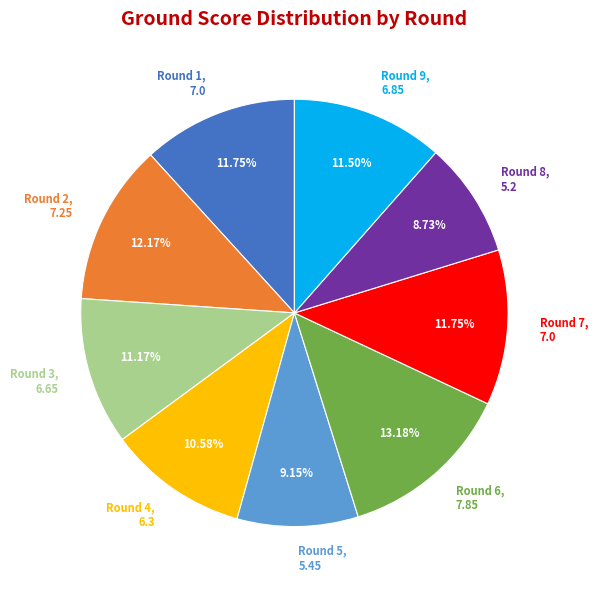

Is there a majority slice in this chart?

No